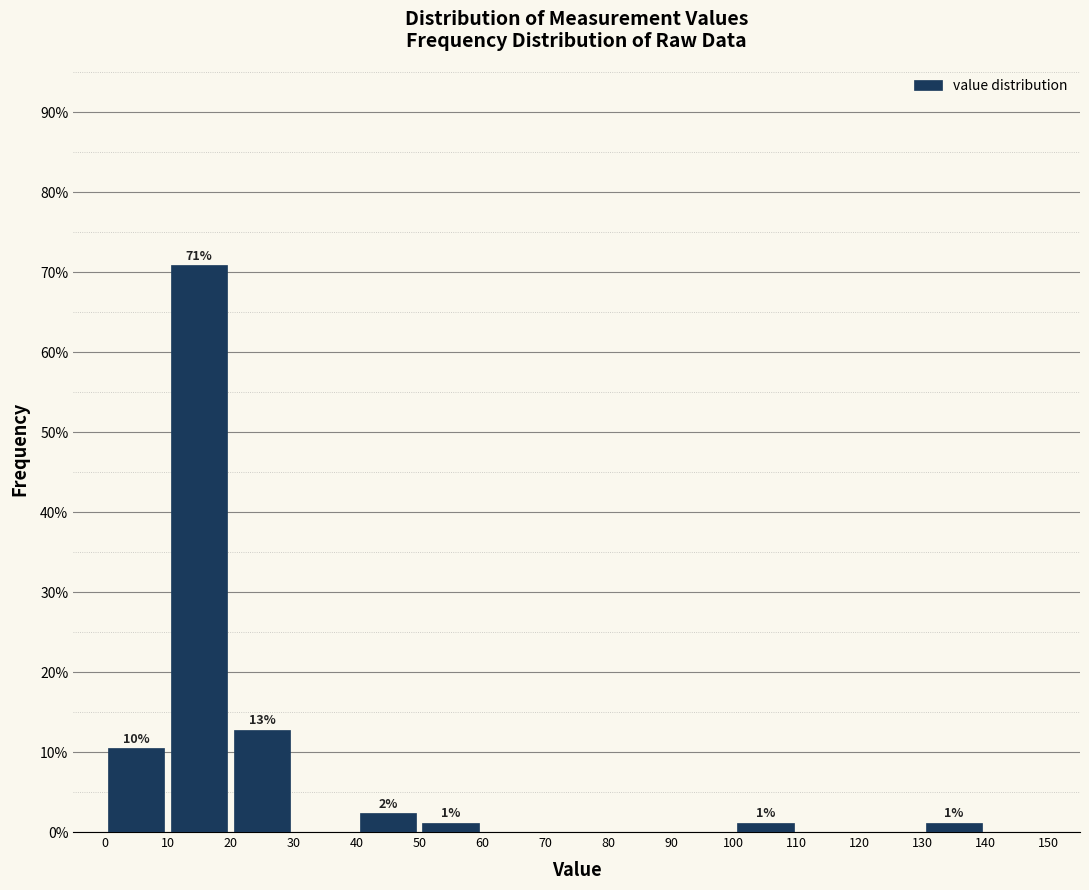

Which range on the x-axis has the tallest bar?

10 to 20